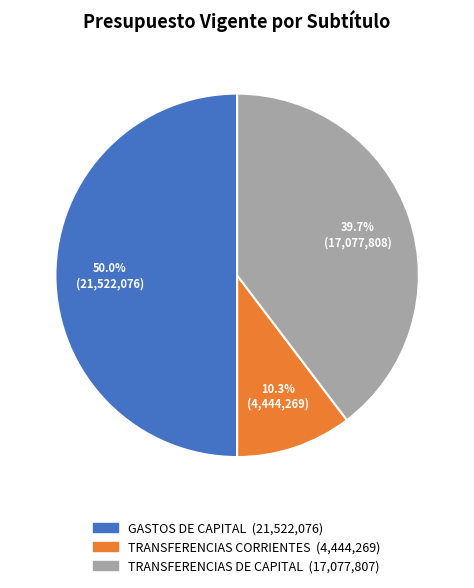

How many segments does this pie chart have?

3